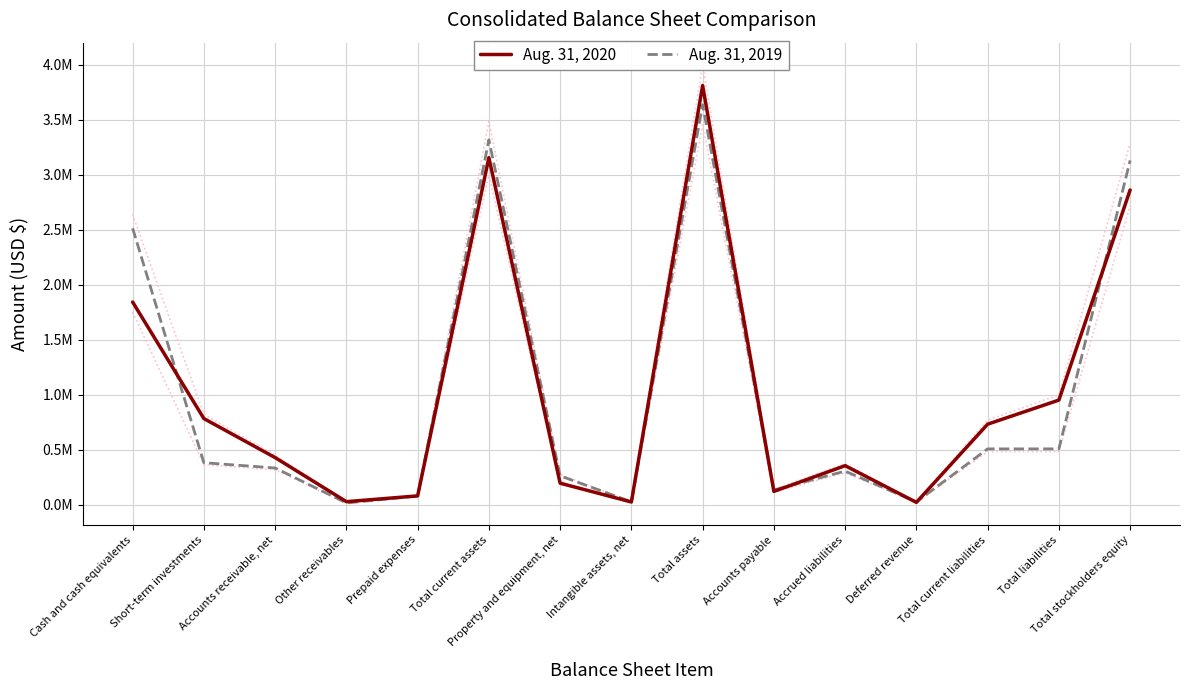

How many values in the Aug. 31, 2019 series exceed 332271?

7